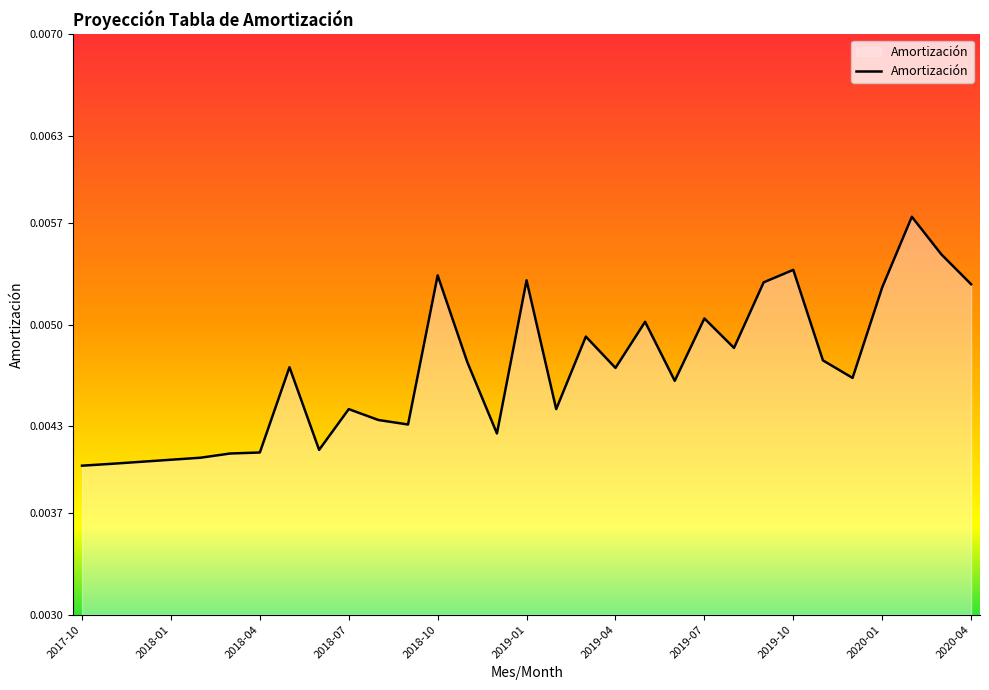

How many categories are shown in the chart?

31